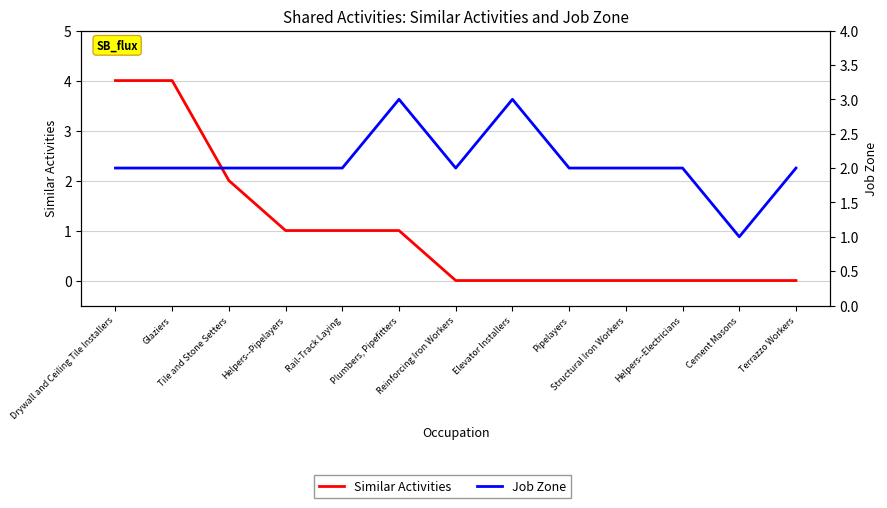

How many lines are shown in the chart?

2